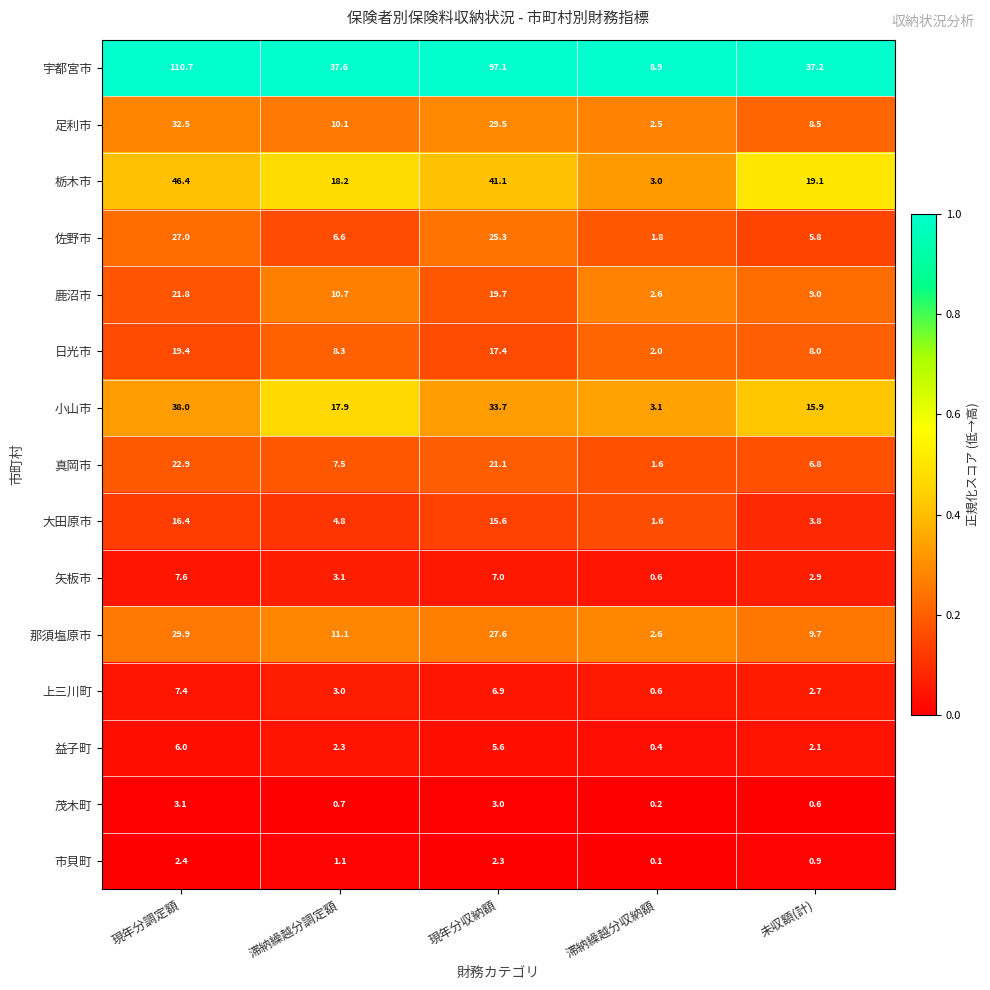

What is the approximate value of 佐野市 at 未収額(計)?

5.8